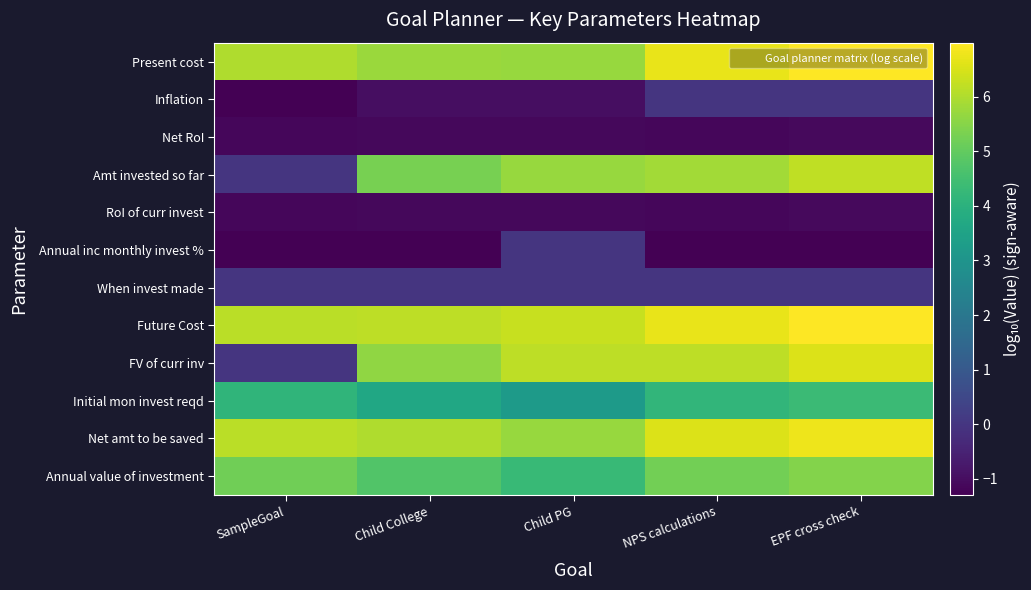

Which has a higher value, EPF cross check or SampleGoal?

EPF cross check